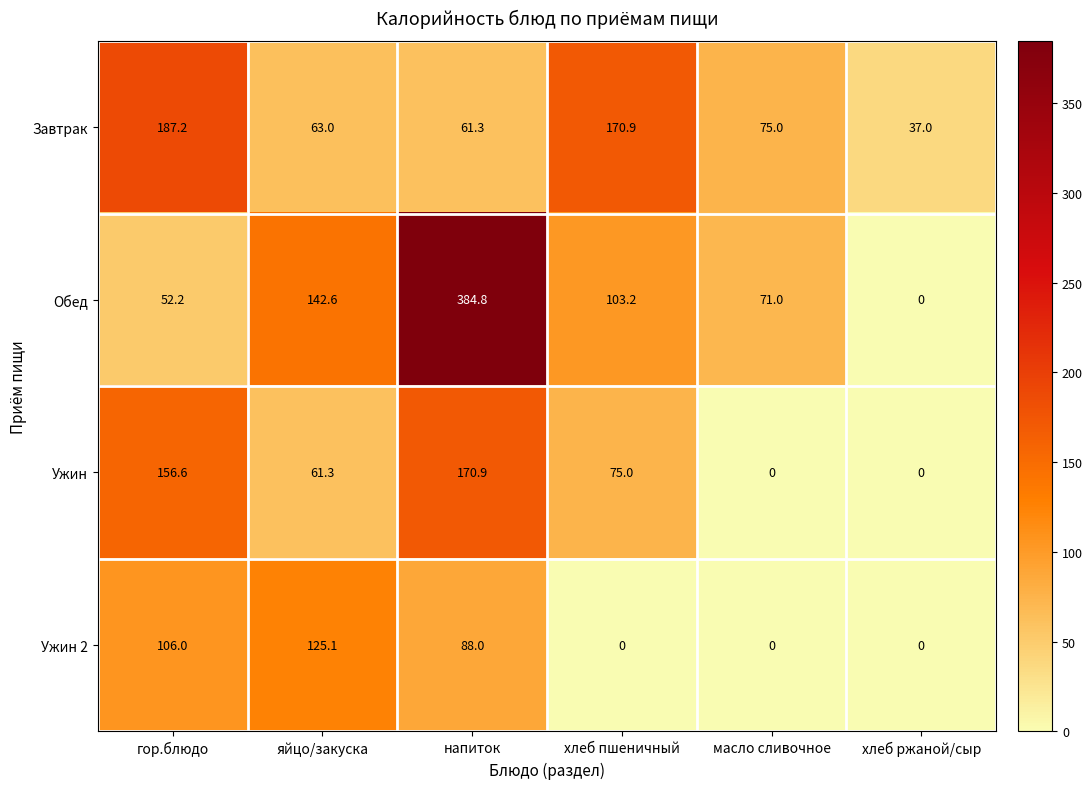

What is the difference between the highest and lowest values at хлеб ржаной/сыр?

37.0